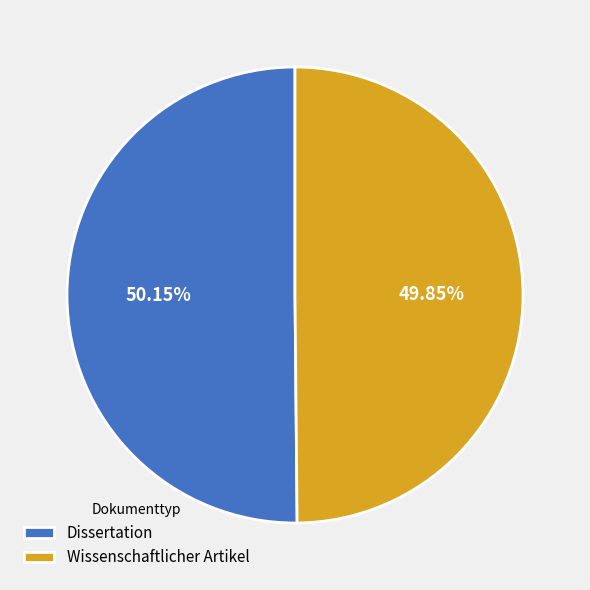

What is the ratio of the value at Wissenschaftlicher Artikel to the value at Dissertation?

1.0